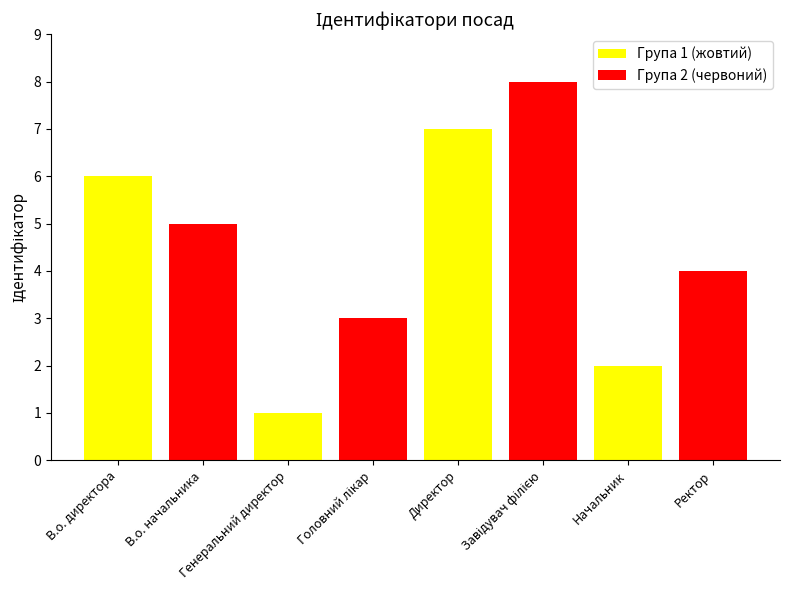

Which series has the largest range (max minus min)?

Група 1 (жовтий)